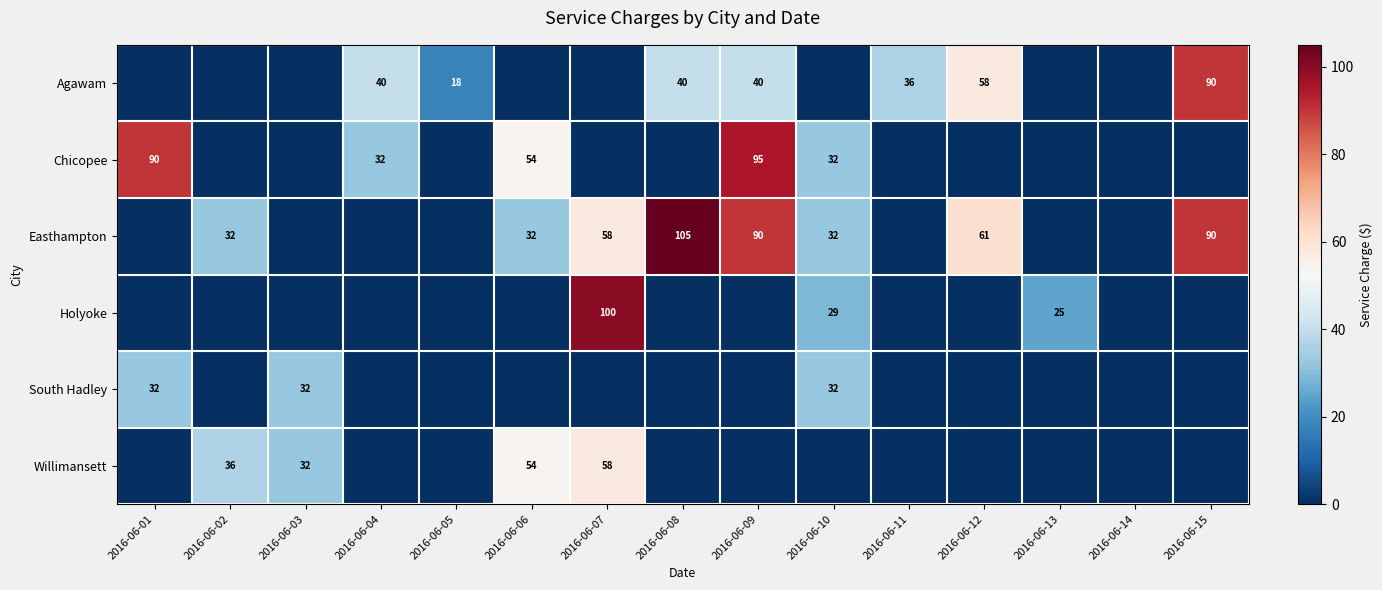

How many categories are shown in the chart?

15